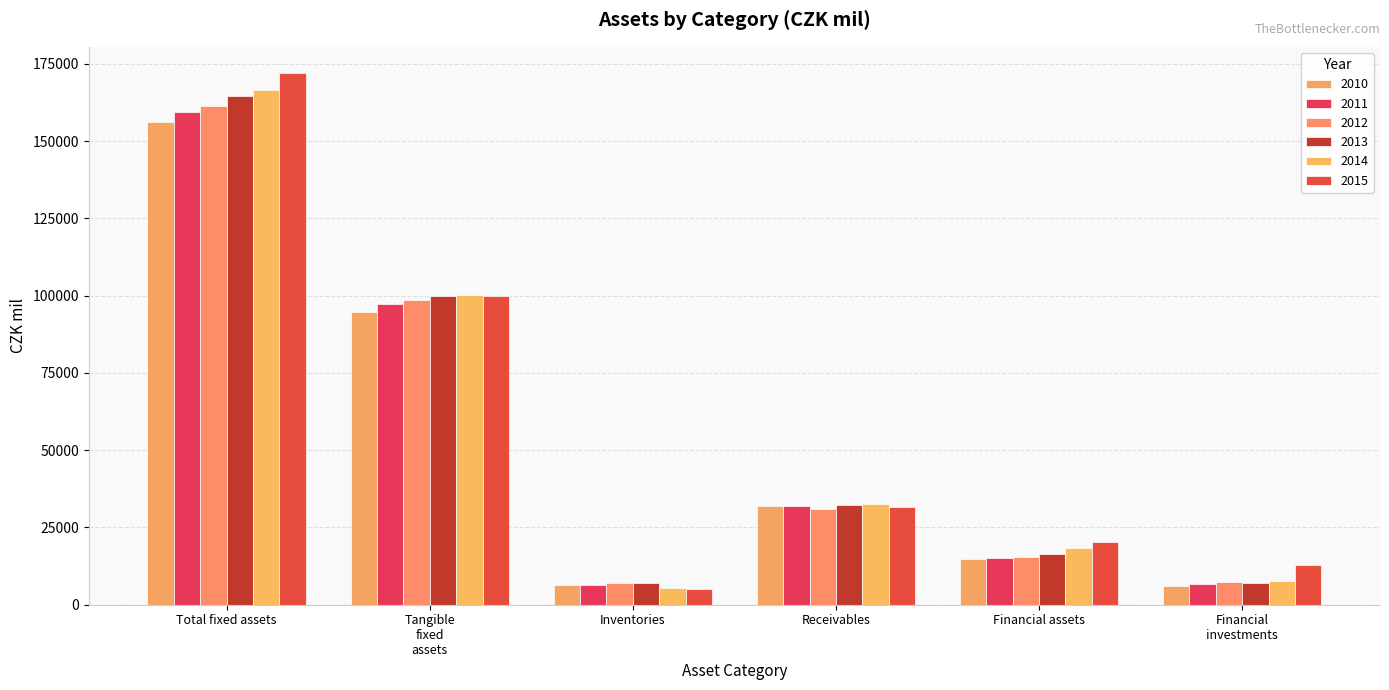

How many categories are shown in the chart?

6